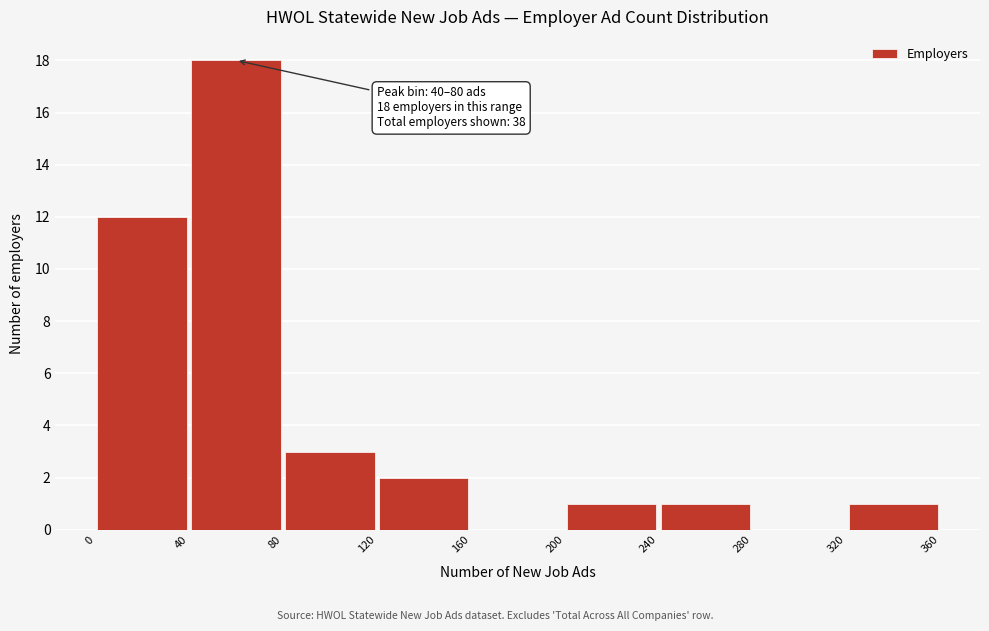

Which range on the x-axis has the tallest bar?

40 to 80